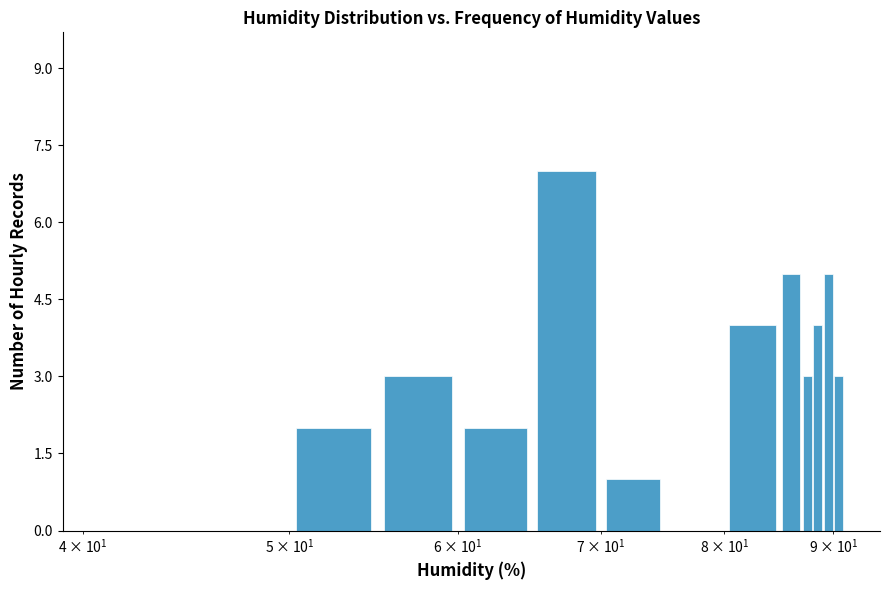

Are the bars horizontal?

No